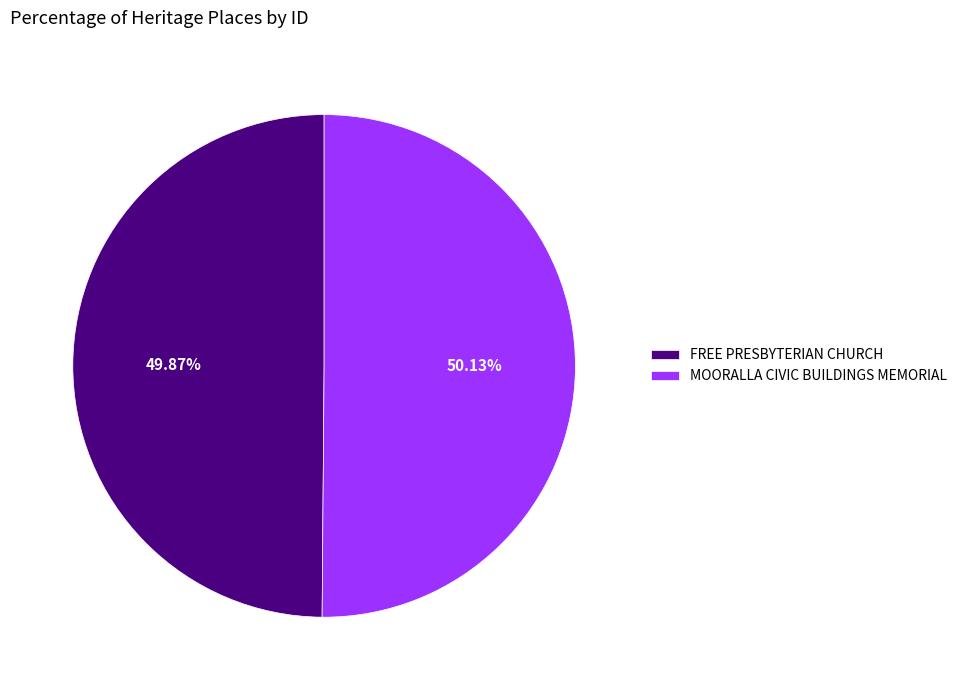

What percentage is the FREE PRESBYTERIAN CHURCH slice, to the nearest percent?

50%